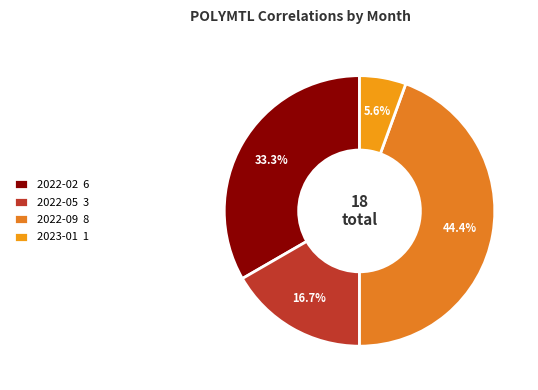

Approximately how many times larger is the value at 2022-05 compared to 2022-02?

0.5